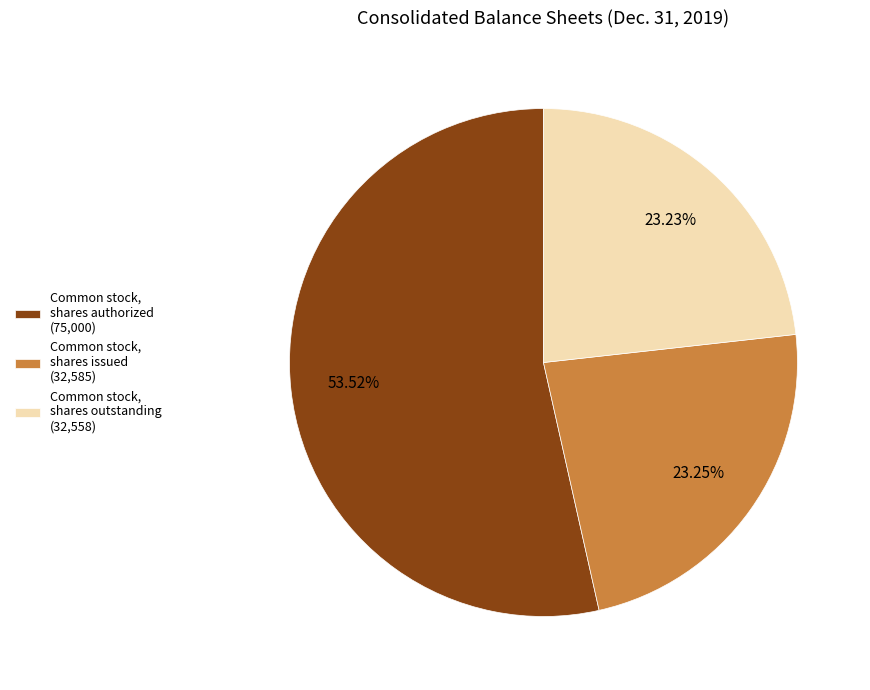

To the nearest percent, what is the combined percentage of Common stock, shares issued and Common stock, shares authorized?

77%